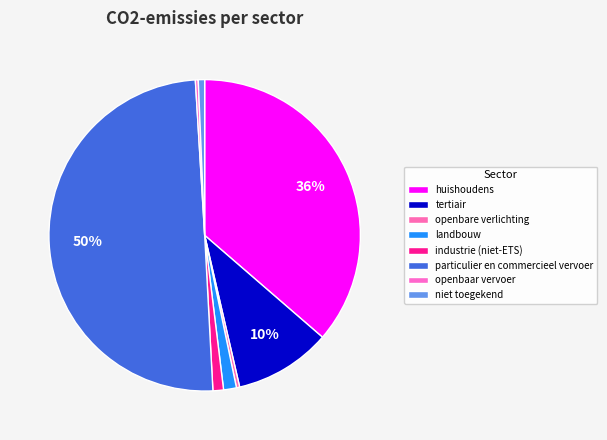

Does tertiair represent more than half of the total?

No